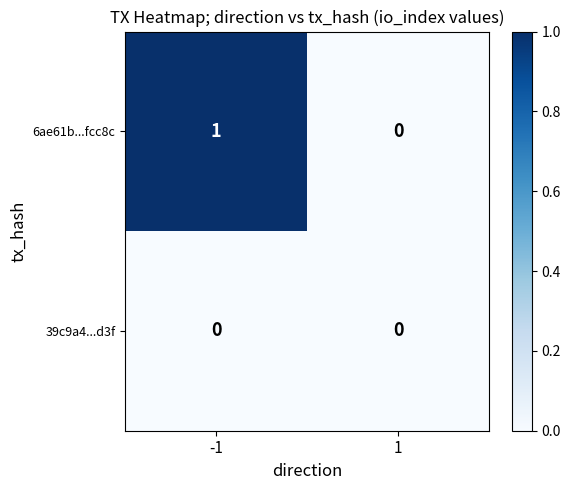

Reading left to right, transcribe all the data shown in this chart.

6ae61b...fcc8c: 1	0
39c9a4...d3f: 0	0